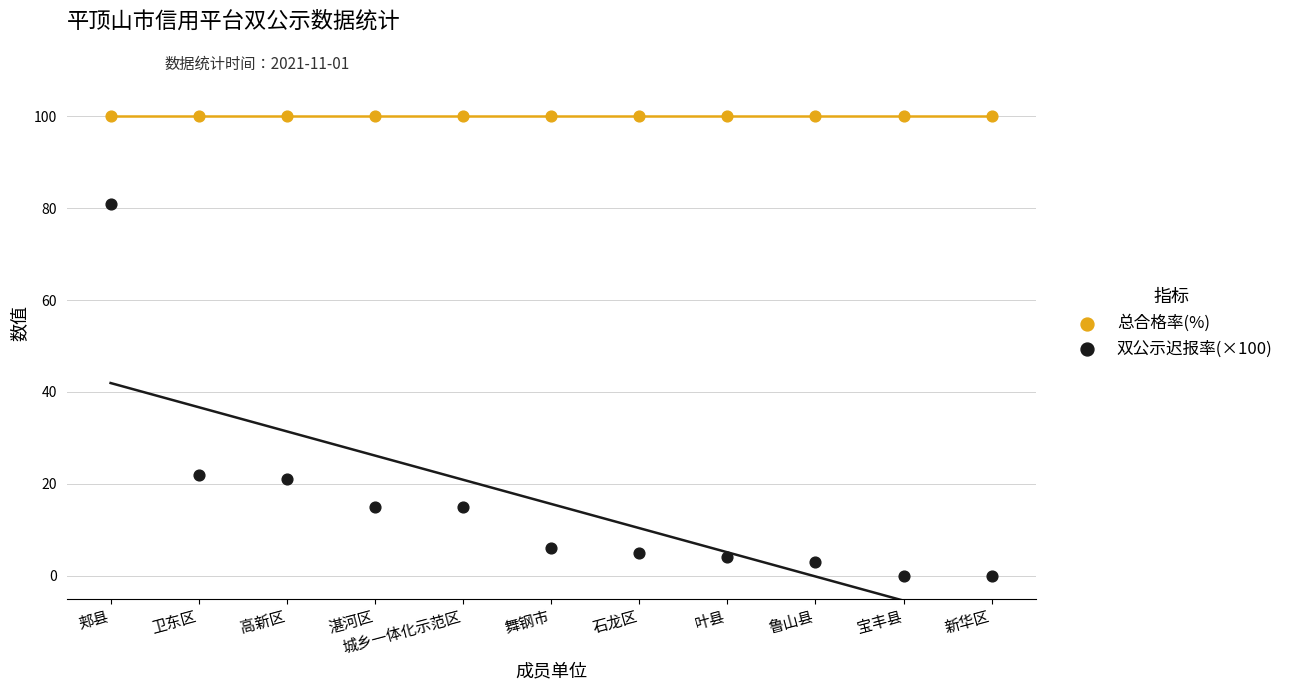

Which series contains the highest Y value?

总合格率(%)